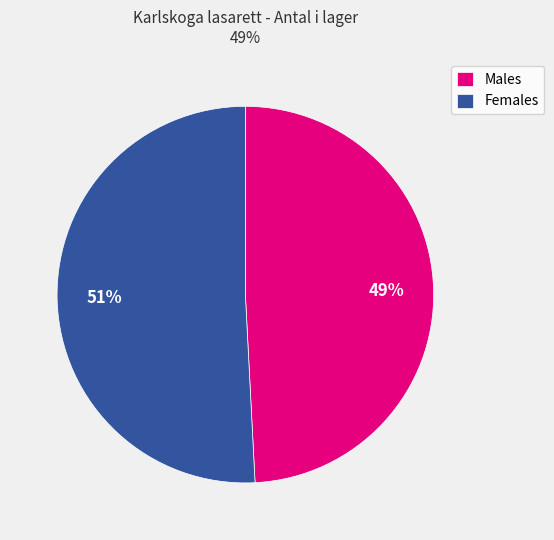

To the nearest percent, what percentage of the pie is Males?

49%